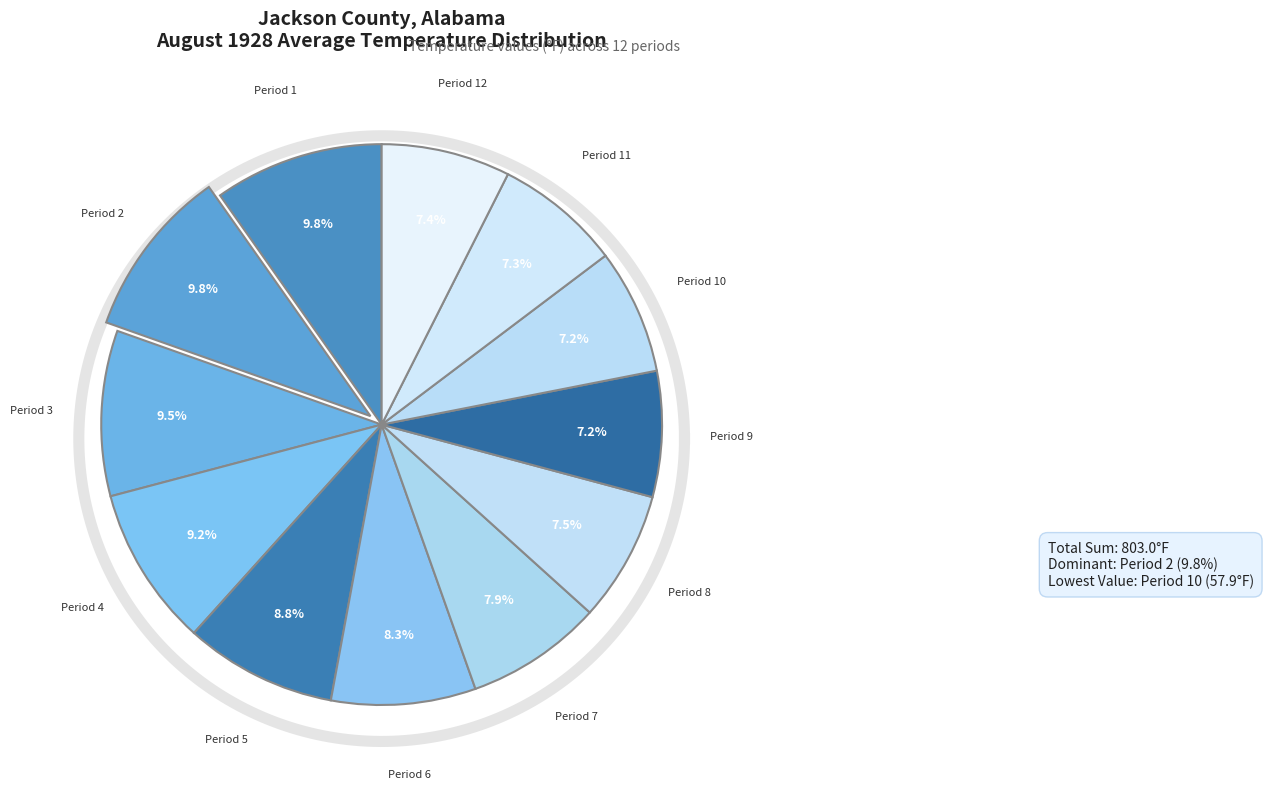

Which category has the biggest portion of the pie?

2